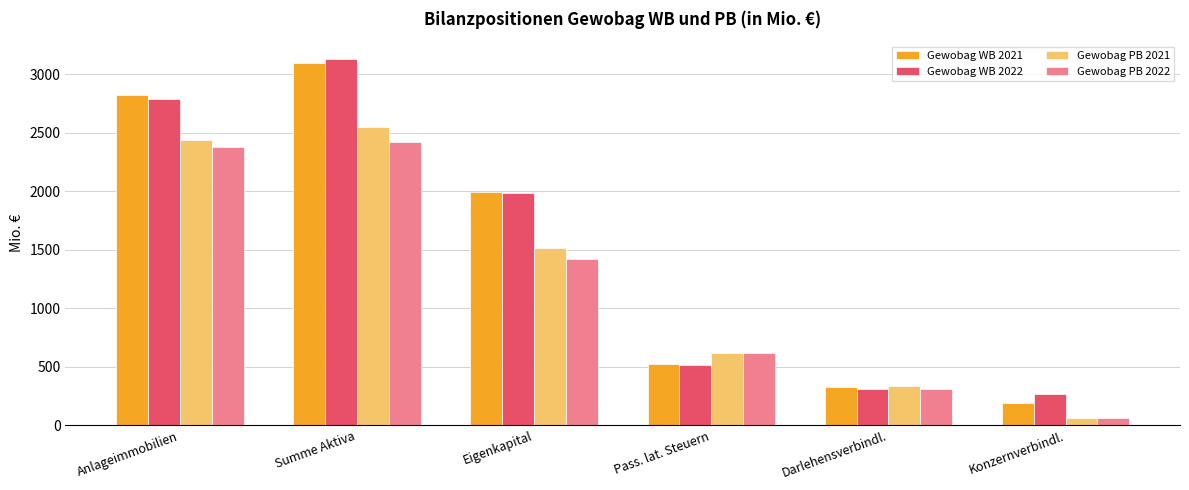

What is the greatest value displayed?

3126